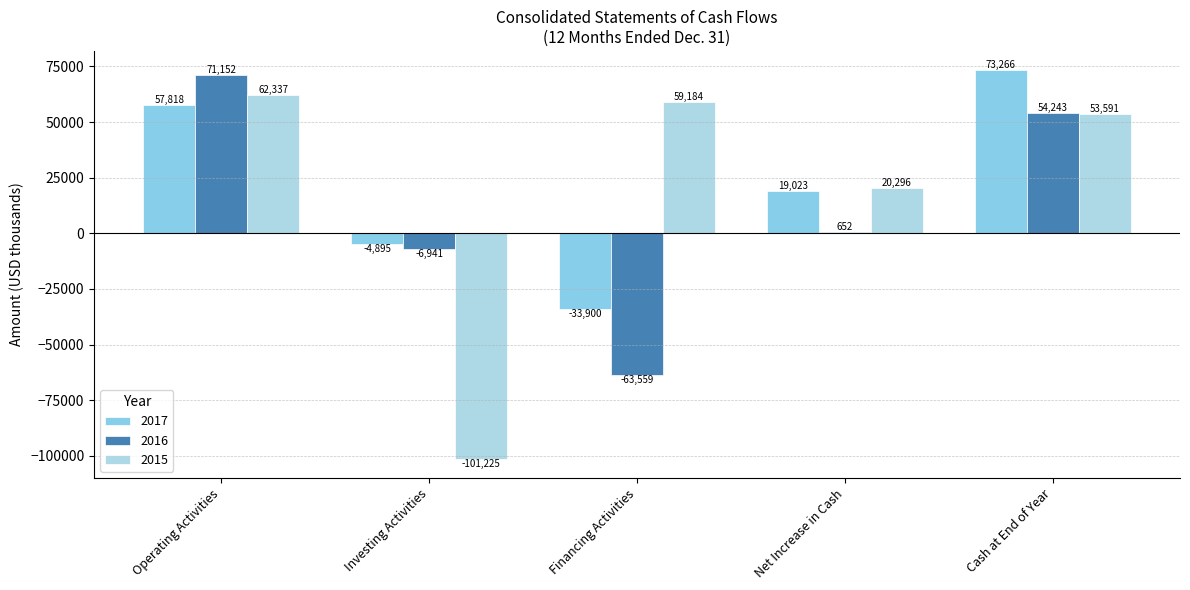

What is the label of the 2nd bar from the left?

Investing Activities